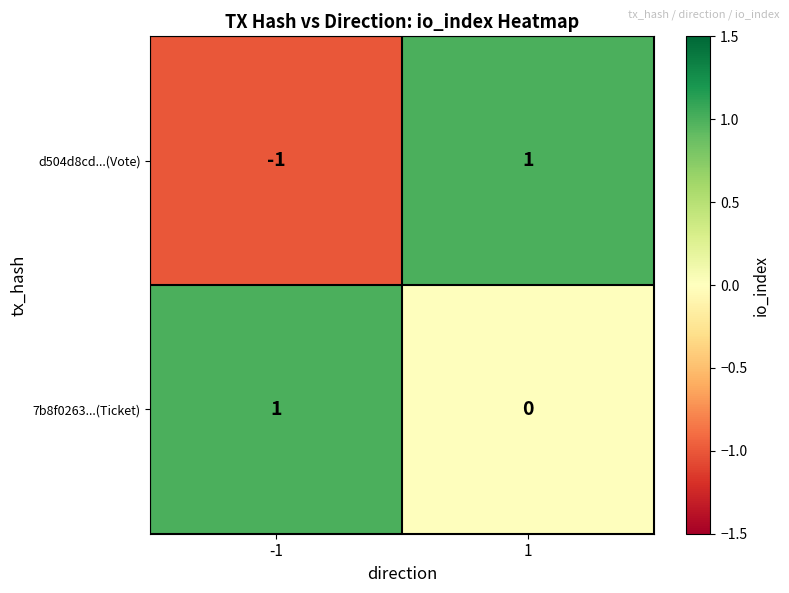

Which series has the largest total across all categories?

7b8f0263...(Ticket)